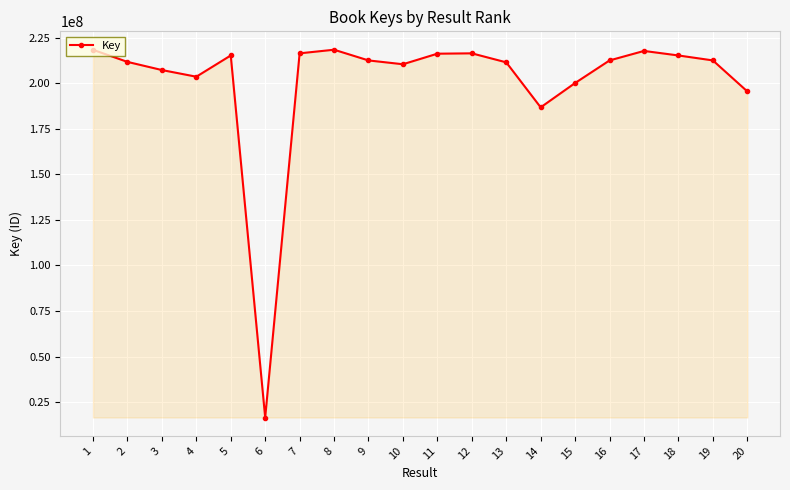

What is the difference between the second highest and second lowest values?

31562259